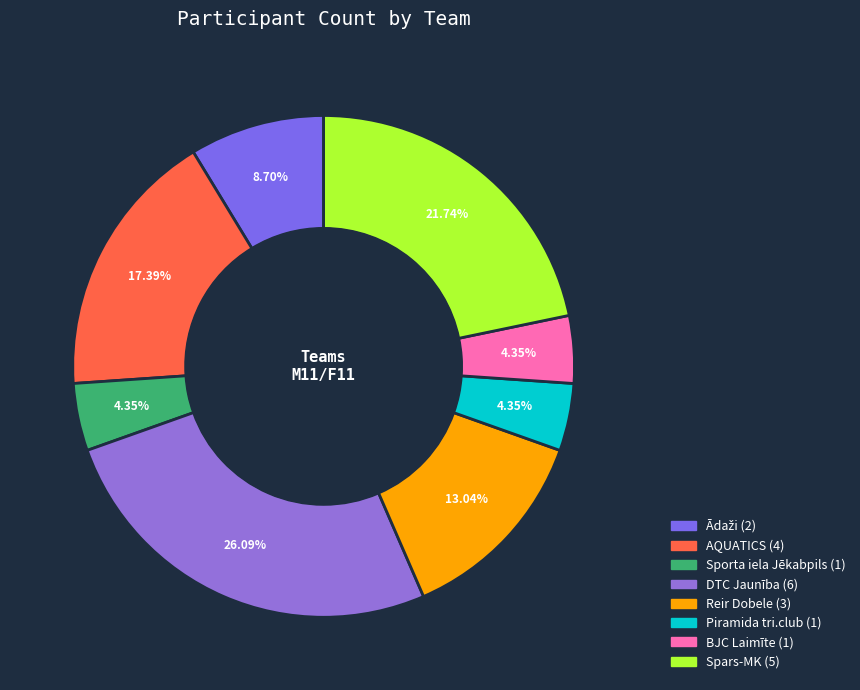

How many slices are in this pie chart?

8